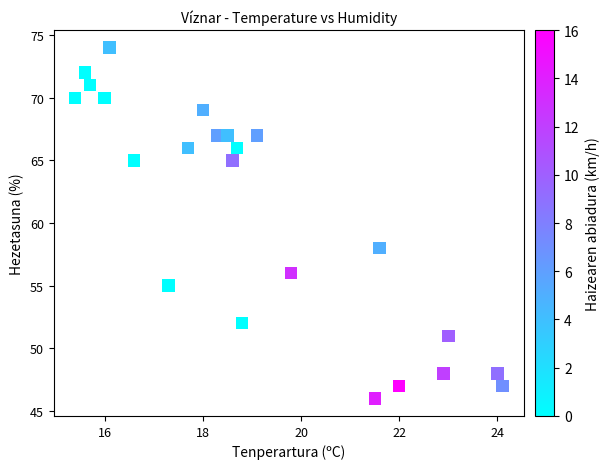

What Y value in the scatter plot is closest to 60?

58